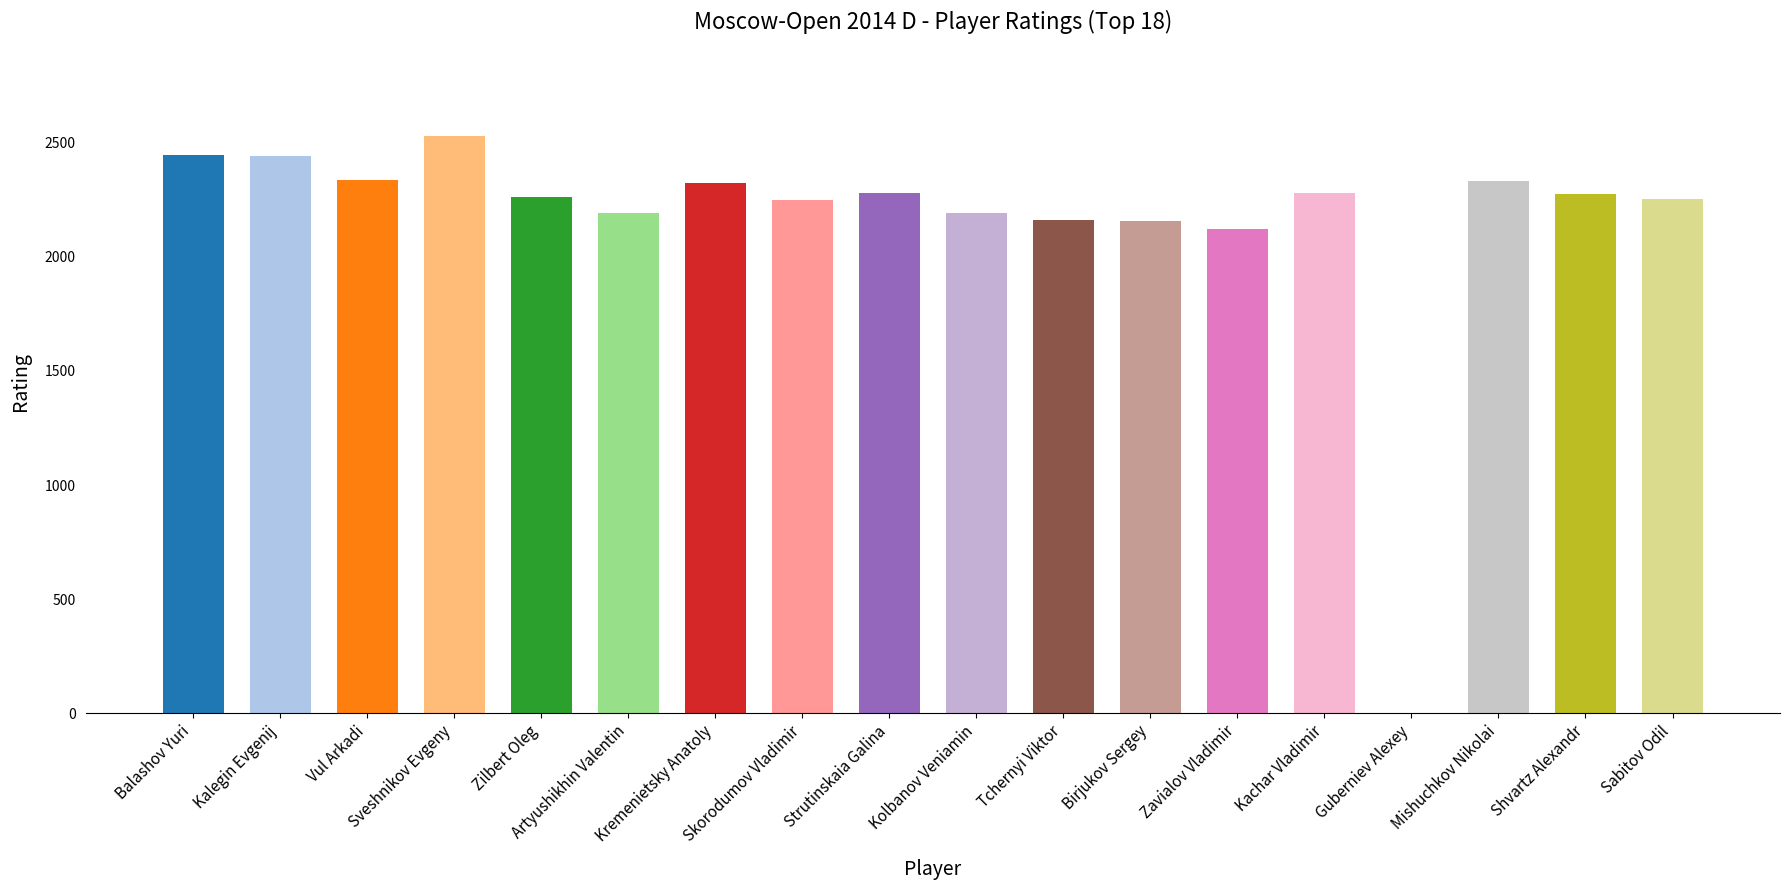

Where is the data nearest to the value 1264?

Zavialov Vladimir